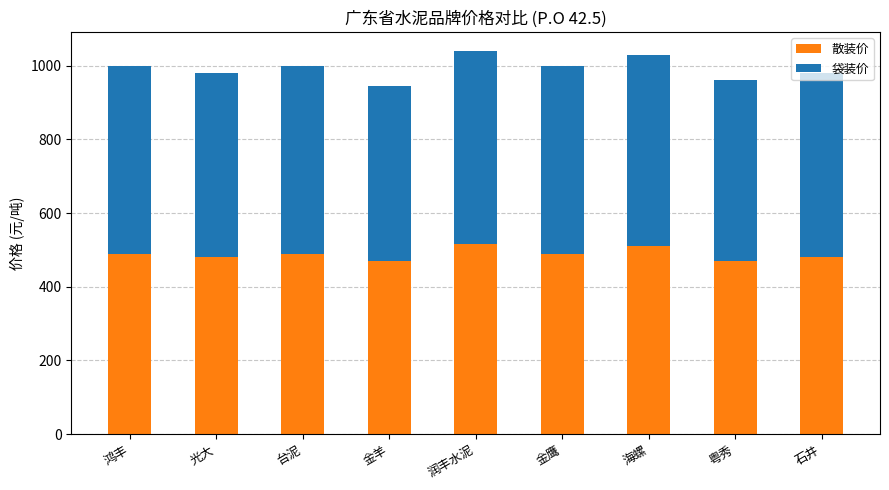

The value of 散装价 at 金羊 is 470. True or false?

True